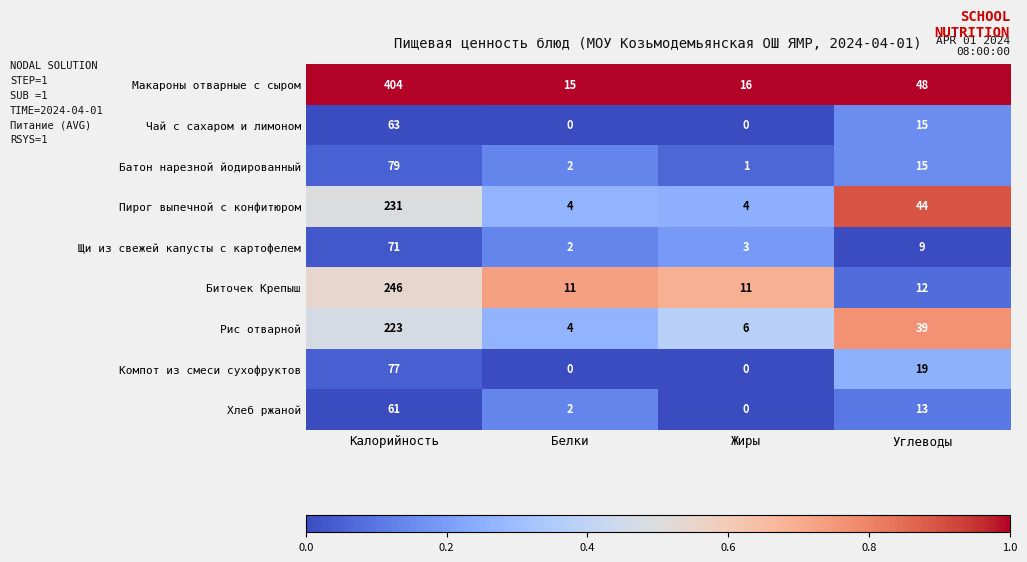

The value of Щи из свежей капусты с картофелем at Углеводы is 9. True or false?

True